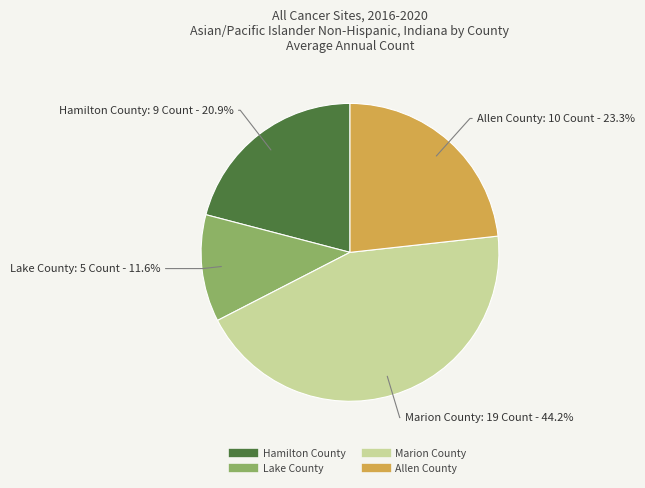

Which category has the biggest portion of the pie?

Marion County